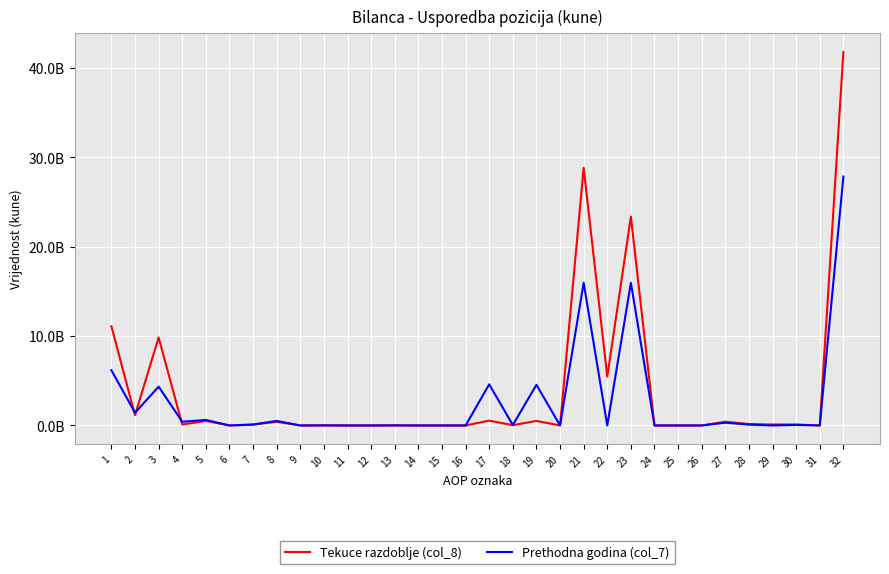

What are all the series names shown in the legend?

Tekuce razdoblje (col_8), Prethodna godina (col_7)